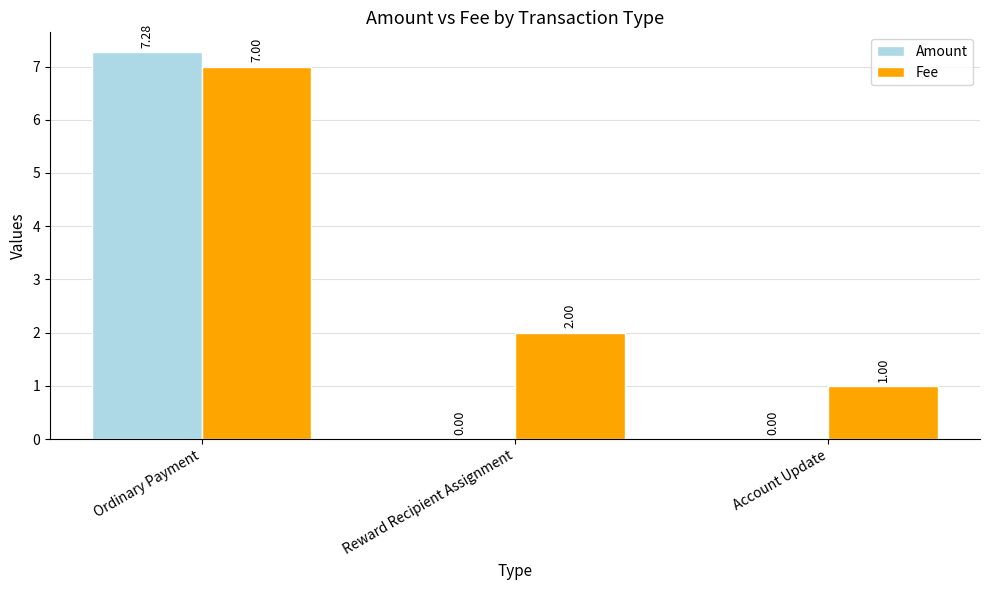

Which series has the largest total across all categories?

Fee